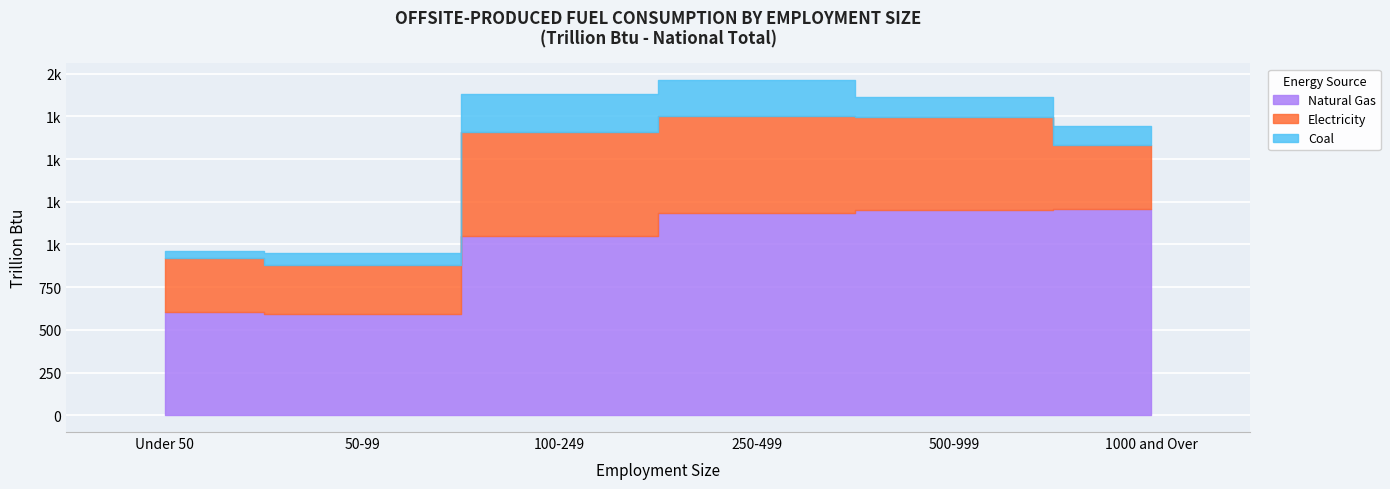

Which label corresponds to the largest value in the chart?

1000 and Over